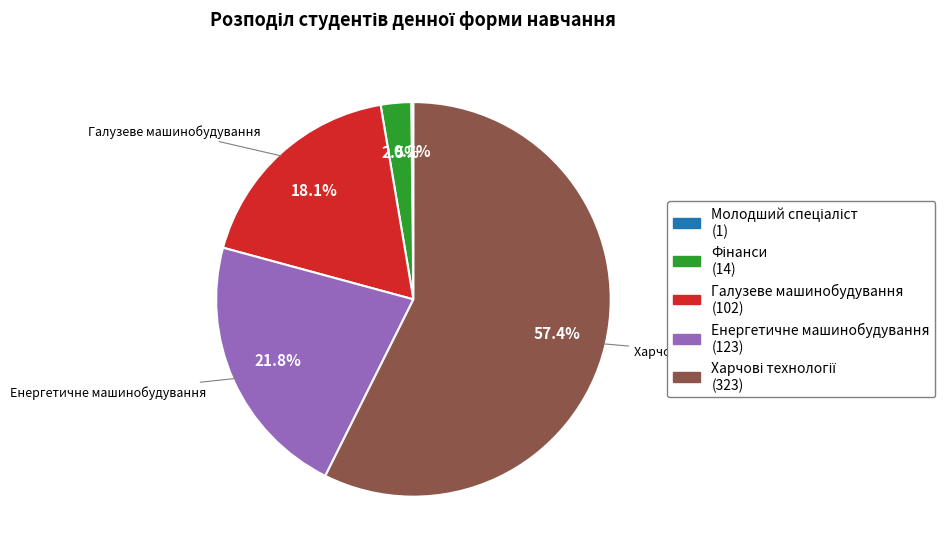

Is there a majority slice in this chart?

Yes